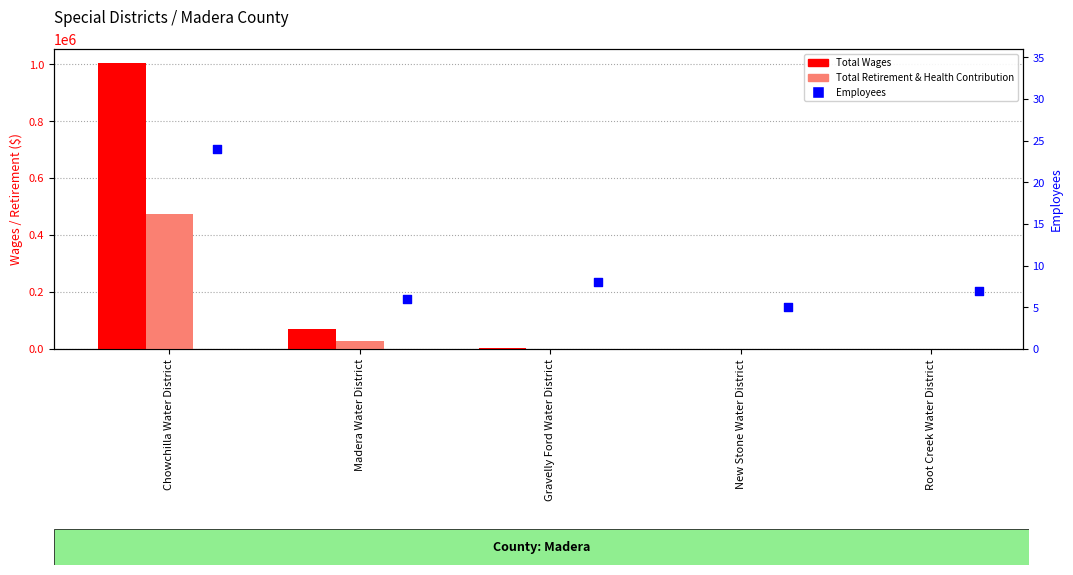

At how many categories does at least one series exceed 459966?

1